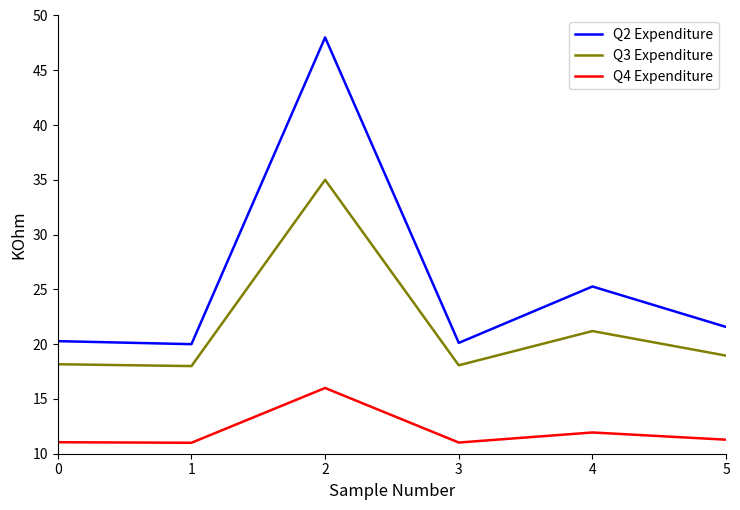

What is the maximum value for Q2 Expenditure?

48.0